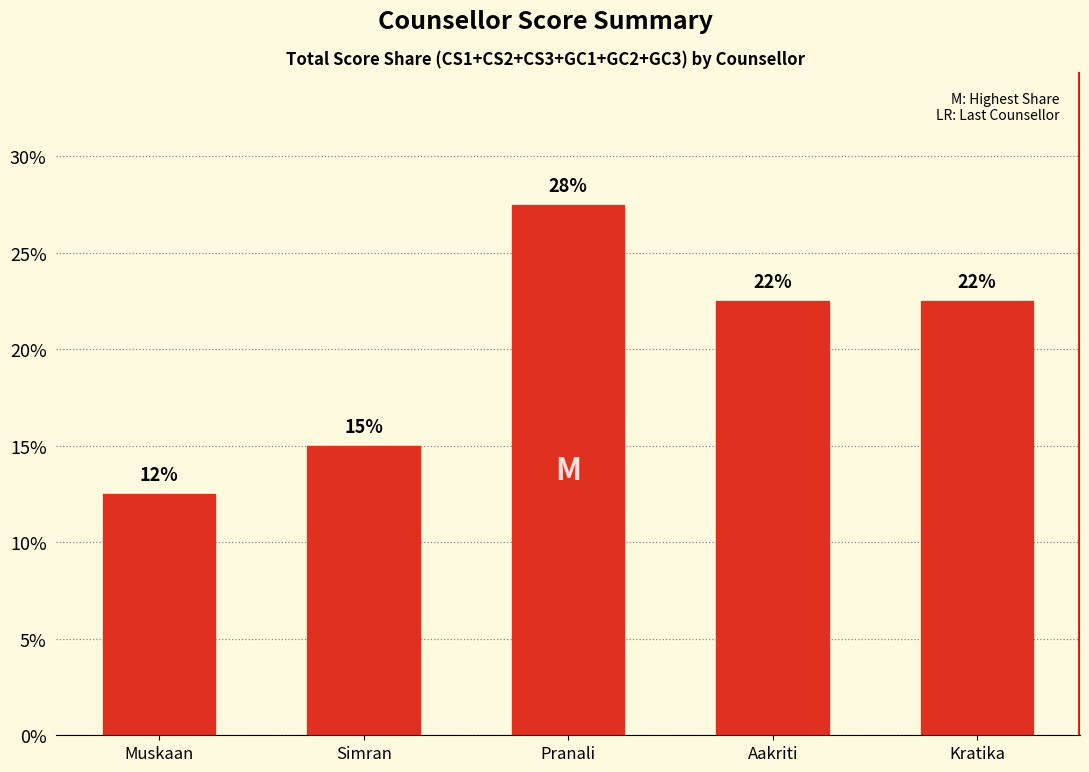

What is the value of the 2nd bar from the left?

0.1